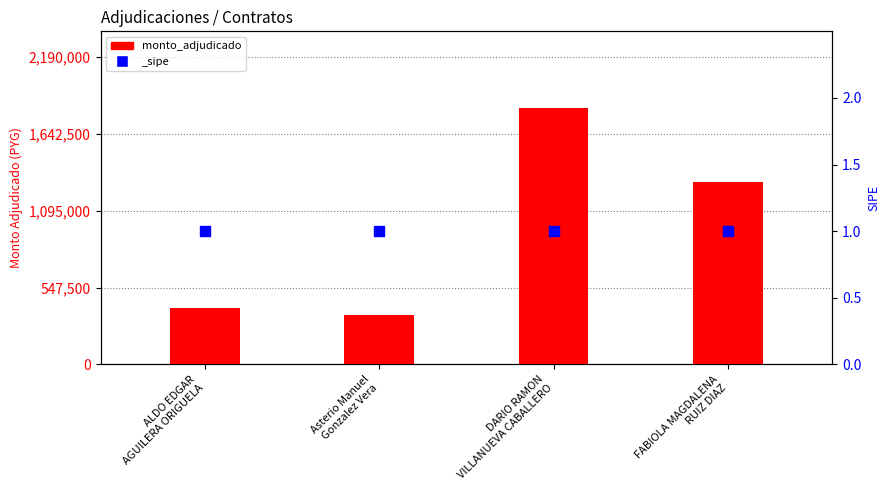

Approximately how many times larger is the value at Asterio Manuel
Gonzalez Vera compared to DARIO RAMON
VILLANUEVA CABALLERO?

0.2